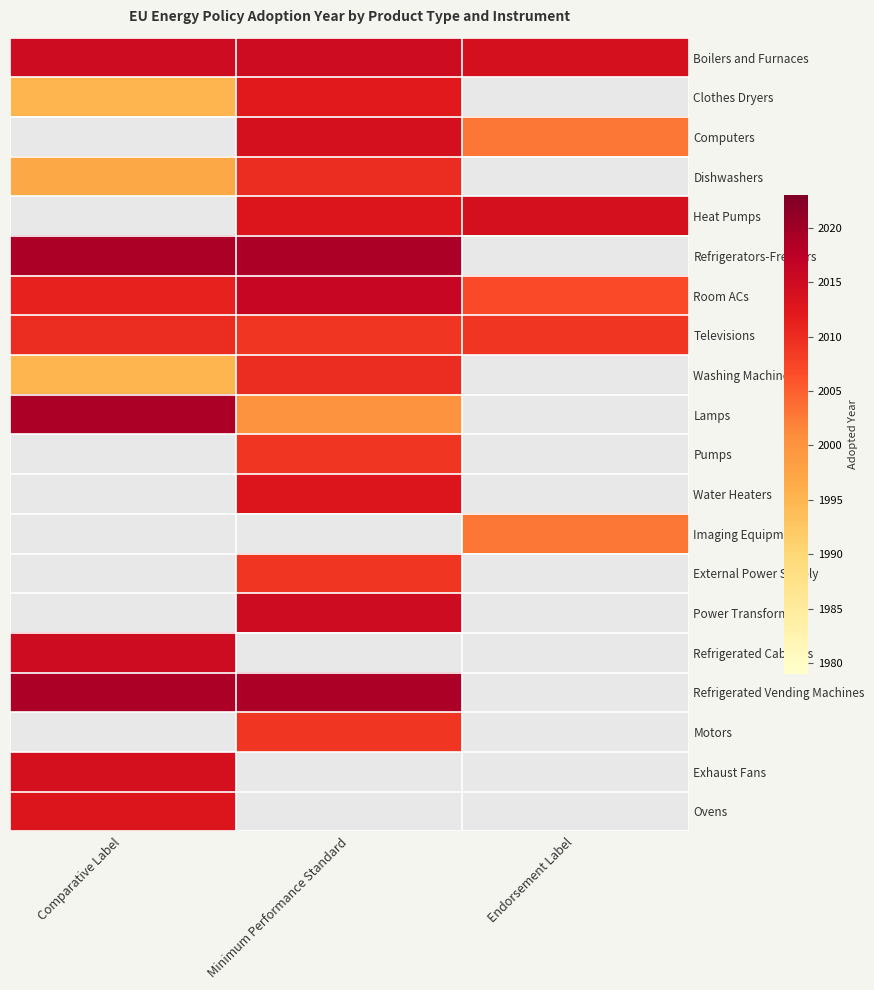

Which series has the largest total across all categories?

Boilers and Furnaces